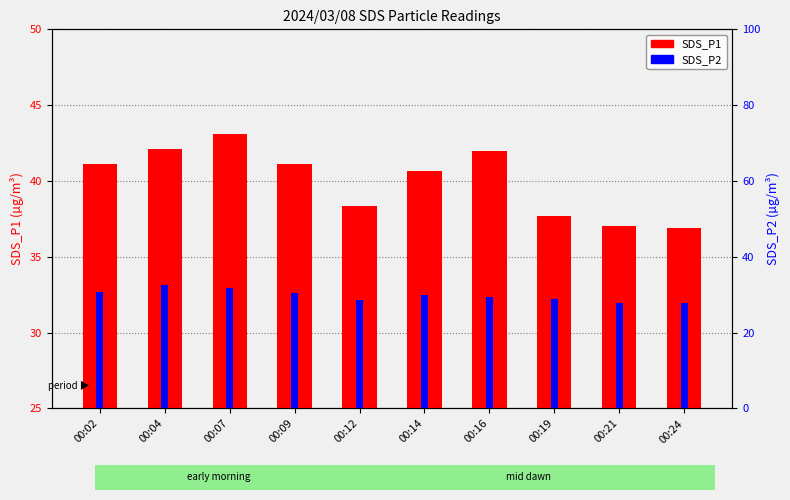

How many bars are there in each group?

2